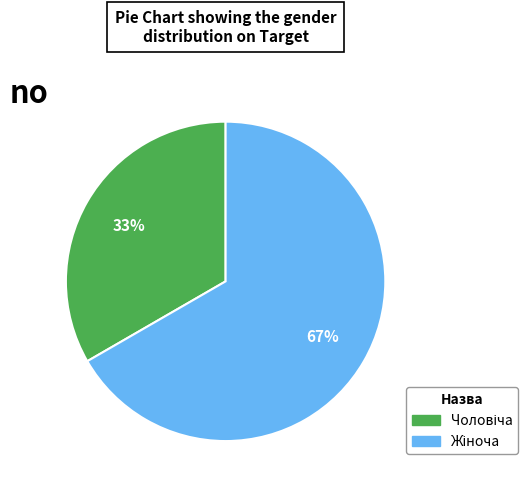

Count the number of slices in the pie.

2